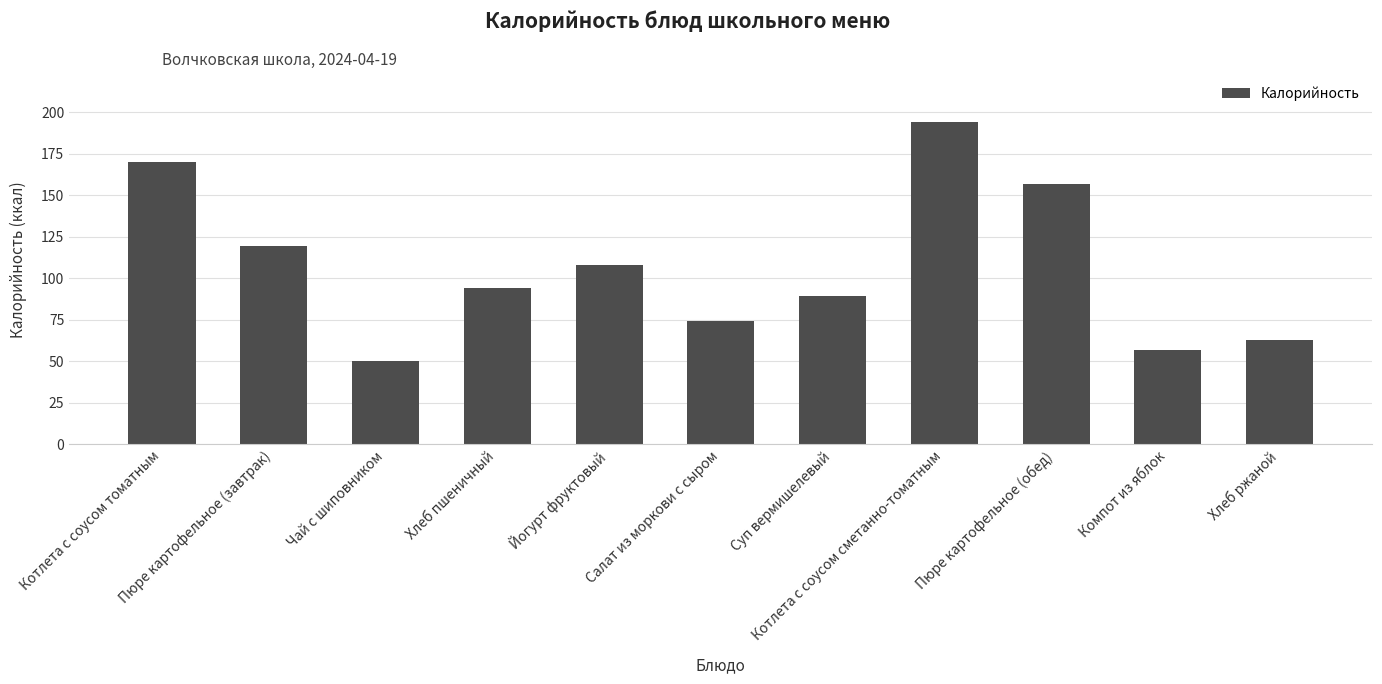

What is the difference between the maximum and second lowest values?

137.0